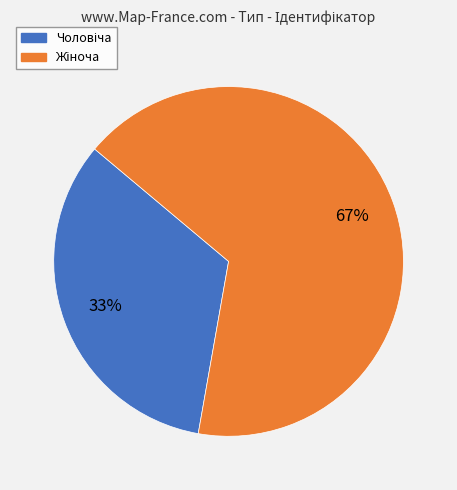

Count the number of slices in the pie.

2